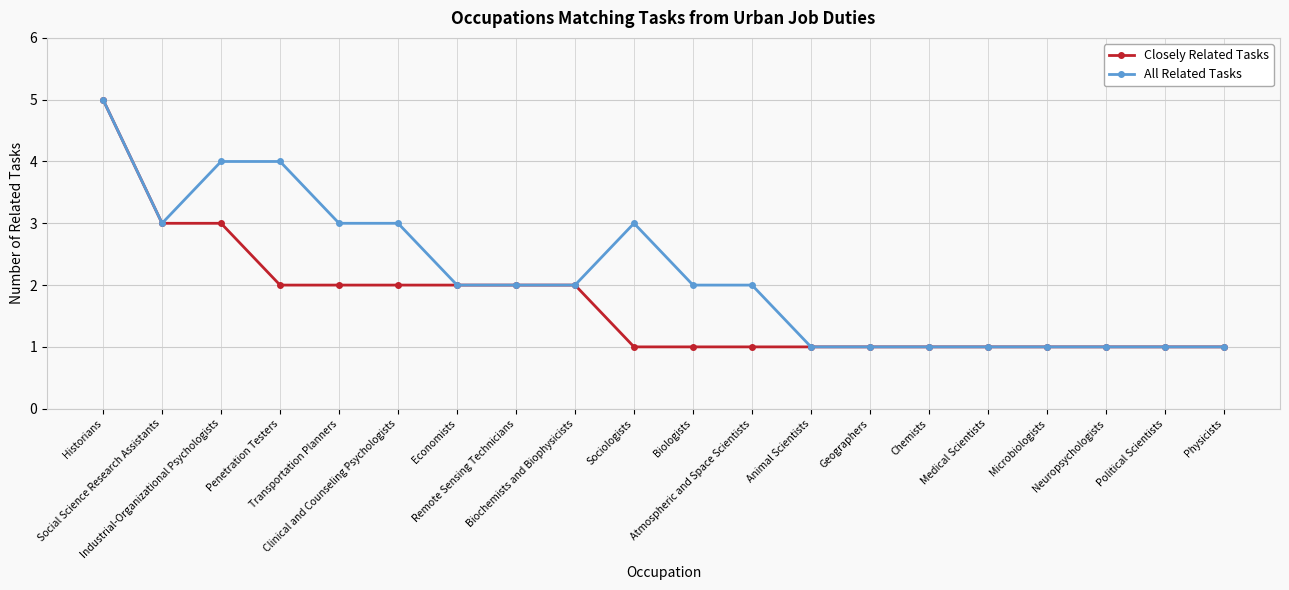

What position from the right is Neuropsychologists?

3